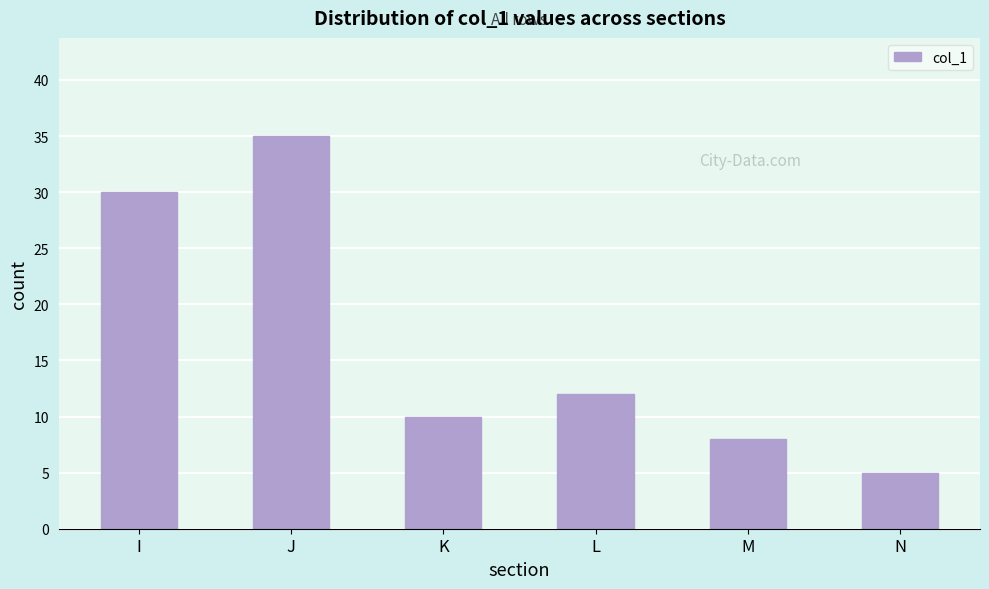

Reading right to left, what are all the values shown in this chart?

N=5	M=8	L=12	K=10	J=35	I=30